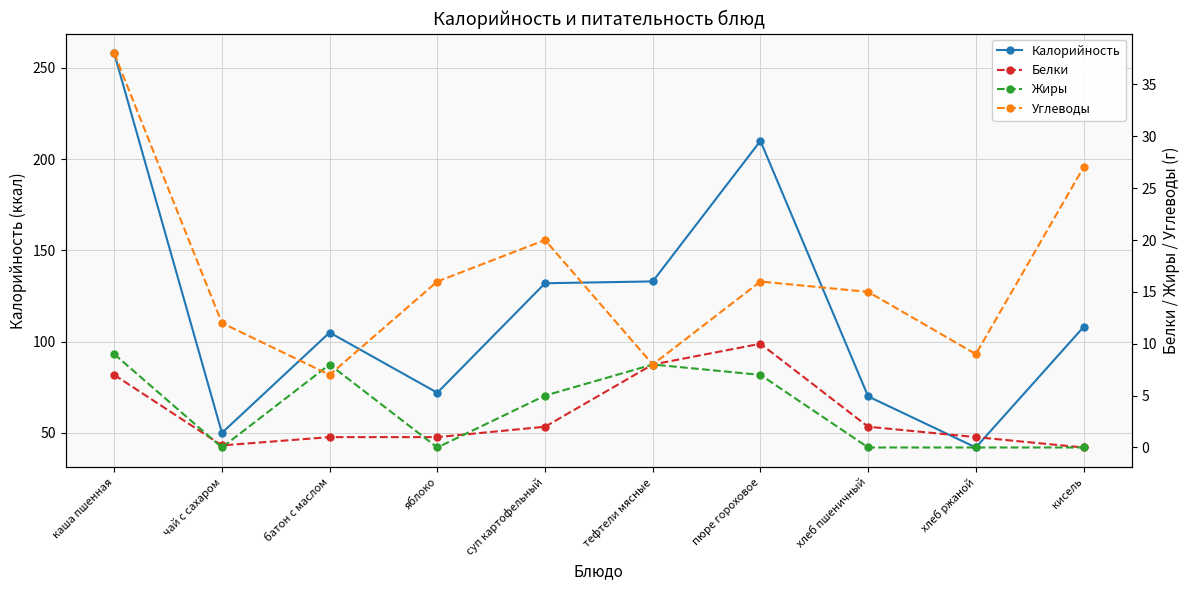

How many data points in Белки are less than 2?

5